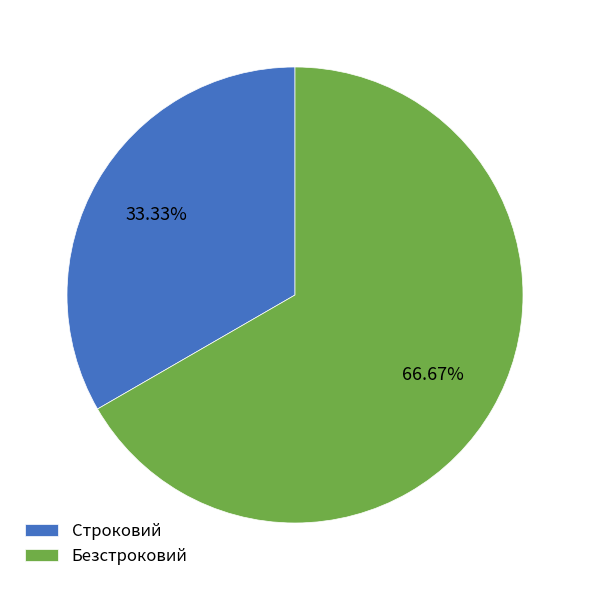

Does any single category account for the majority?

Yes